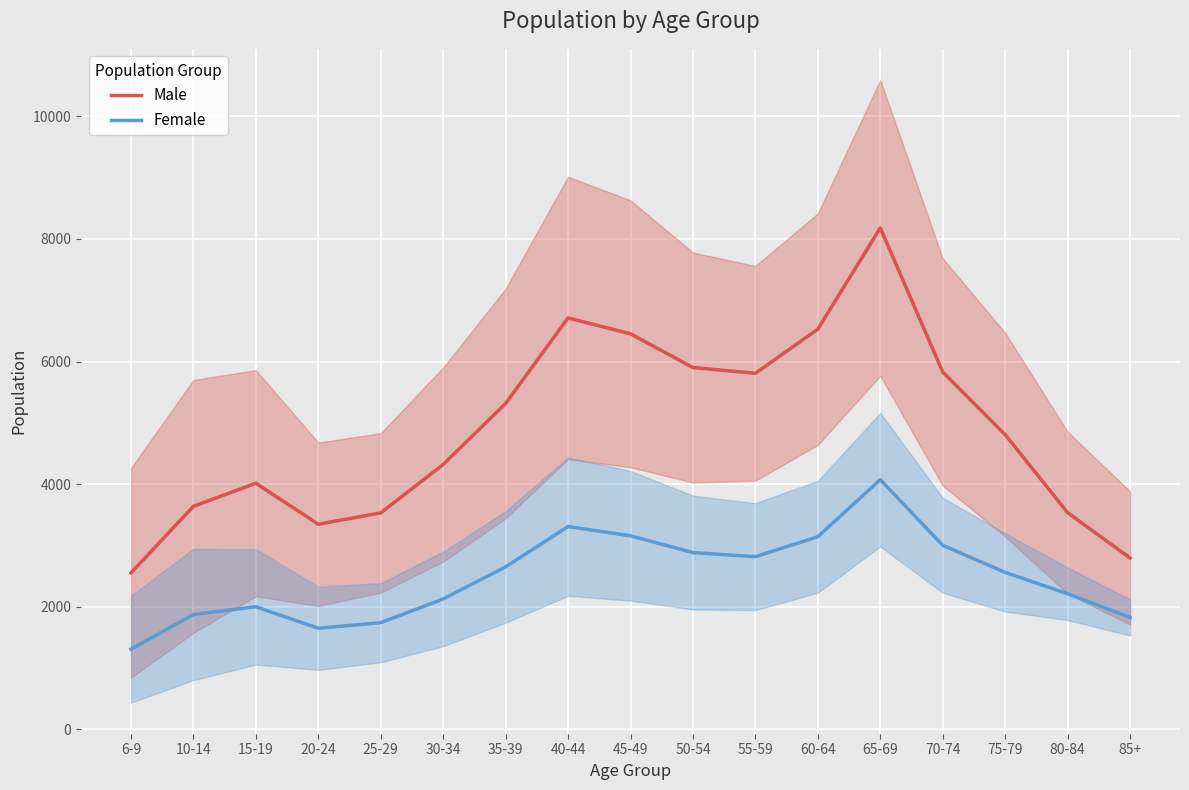

True or false: Male and Female intersect in this chart.

False